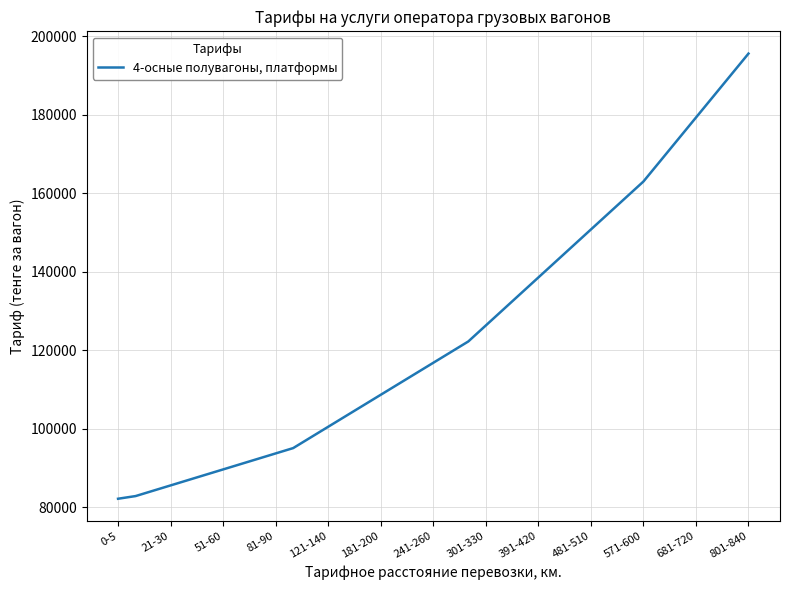

What is the smallest value displayed?

82159